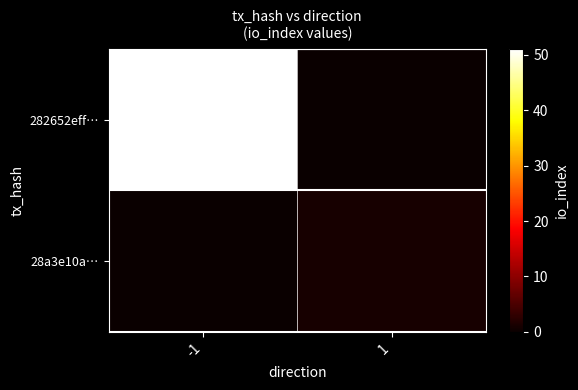

What is the total value across all series at 1?

1